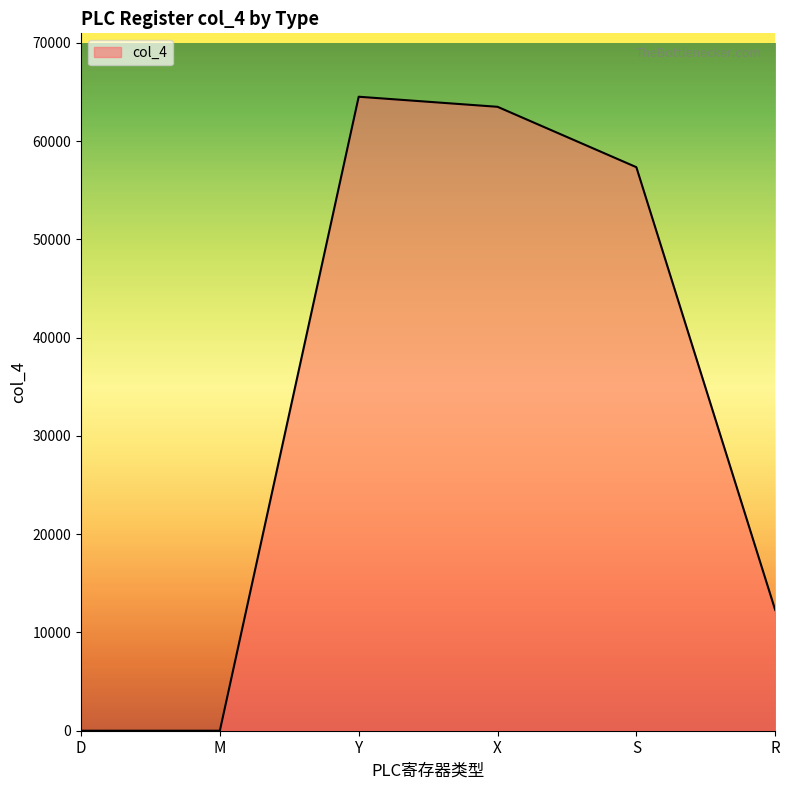

What is the maximum value shown in the chart?

64512